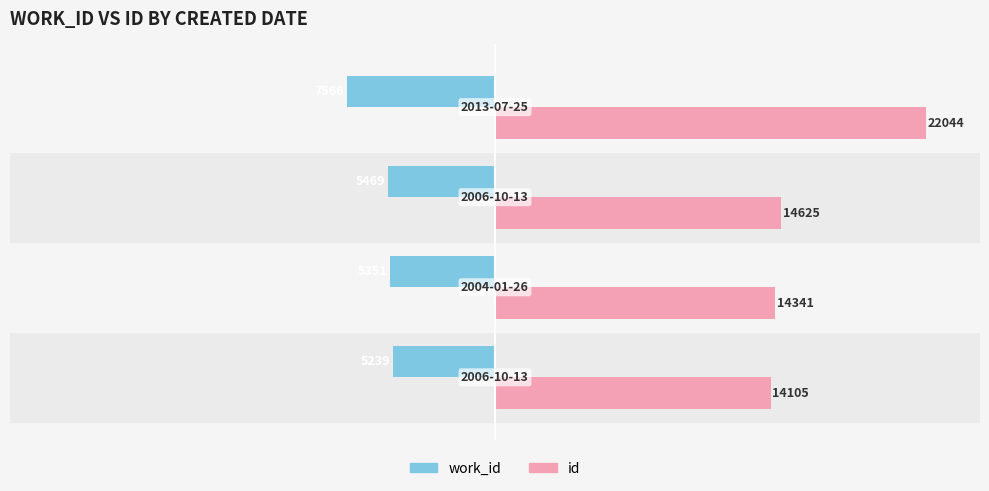

What are all the series names shown in the legend?

work_id, id